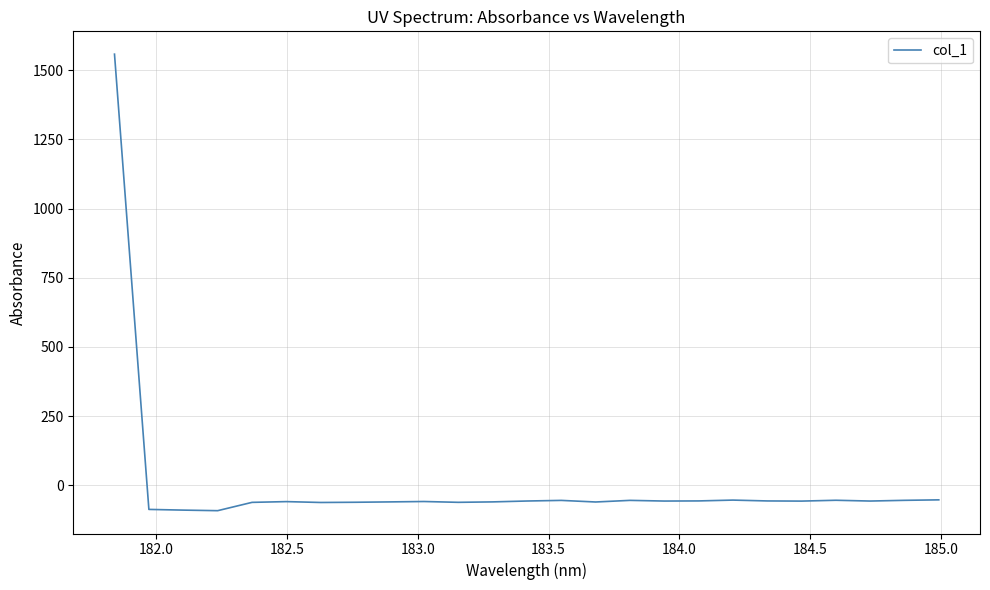

What is the difference between the maximum and minimum values?

1648.9